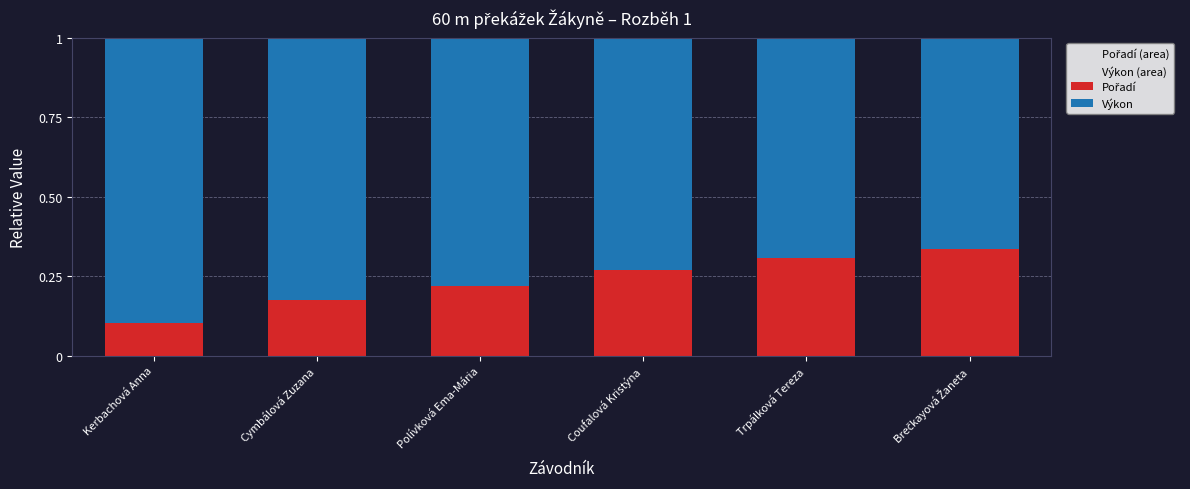

What is the total value across all series at Polívková Ema-Mária?

1.0